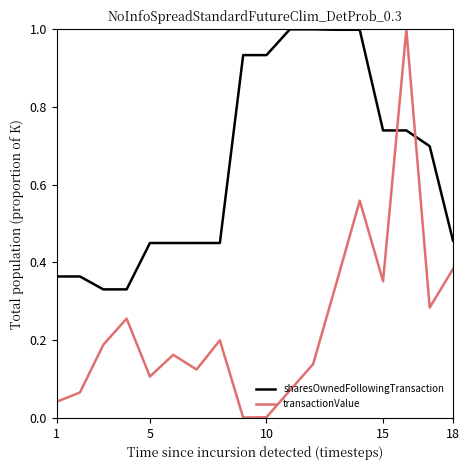

How many lines are shown in the chart?

2